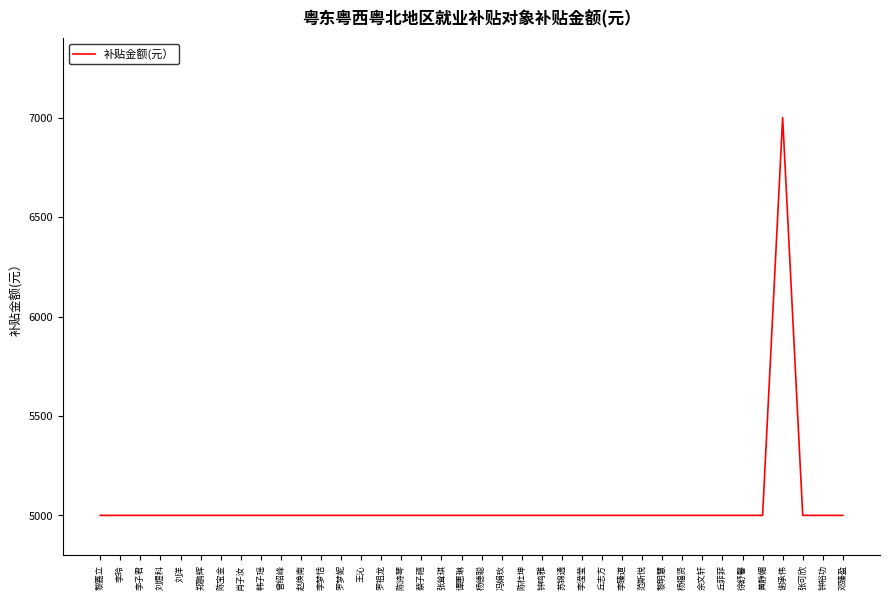

What is the approximate value at 刘洋?

5000